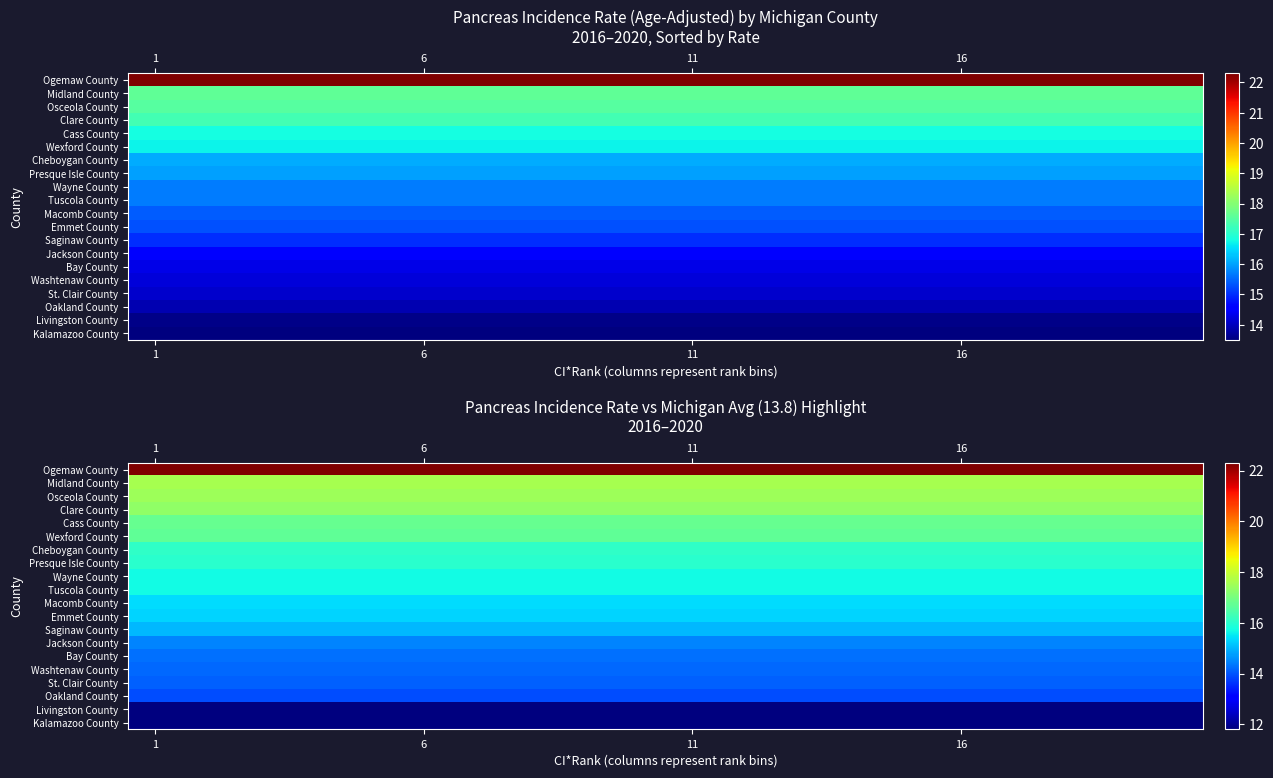

How many distinct data groups are displayed?

20